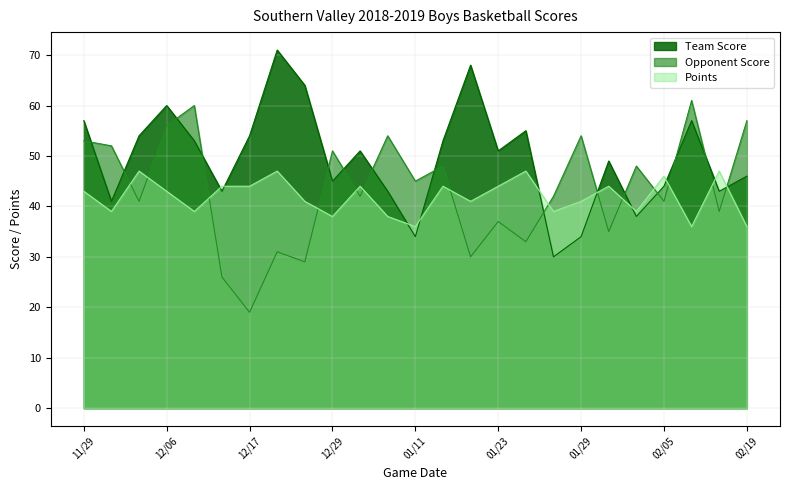

Between 02/01 and 12/08, which is larger?

12/08